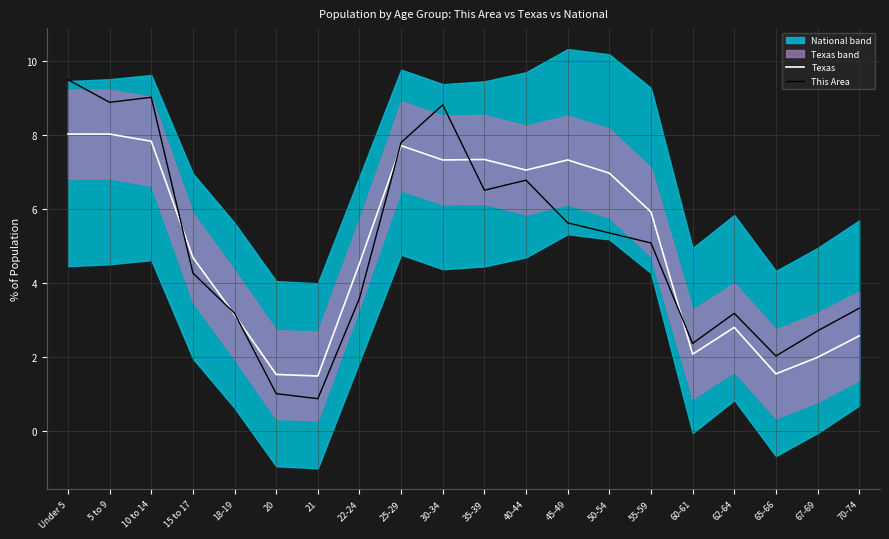

True or false: Texas has a value of 2.8 at 62-64.

True